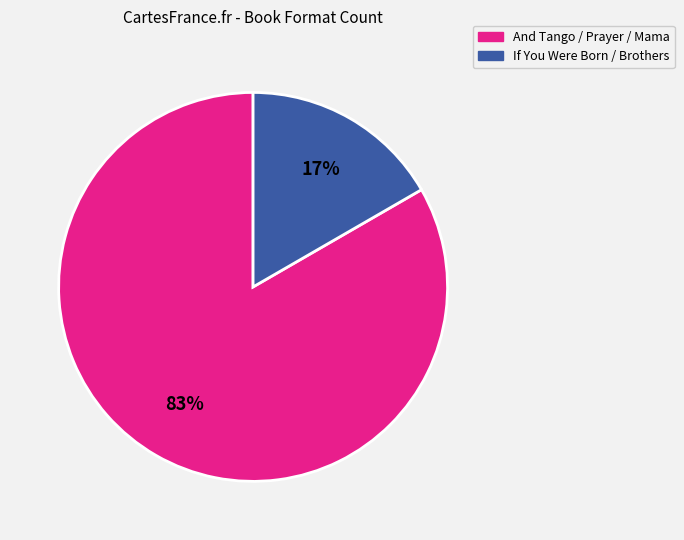

Is there any slice that represents more than half of the pie?

Yes